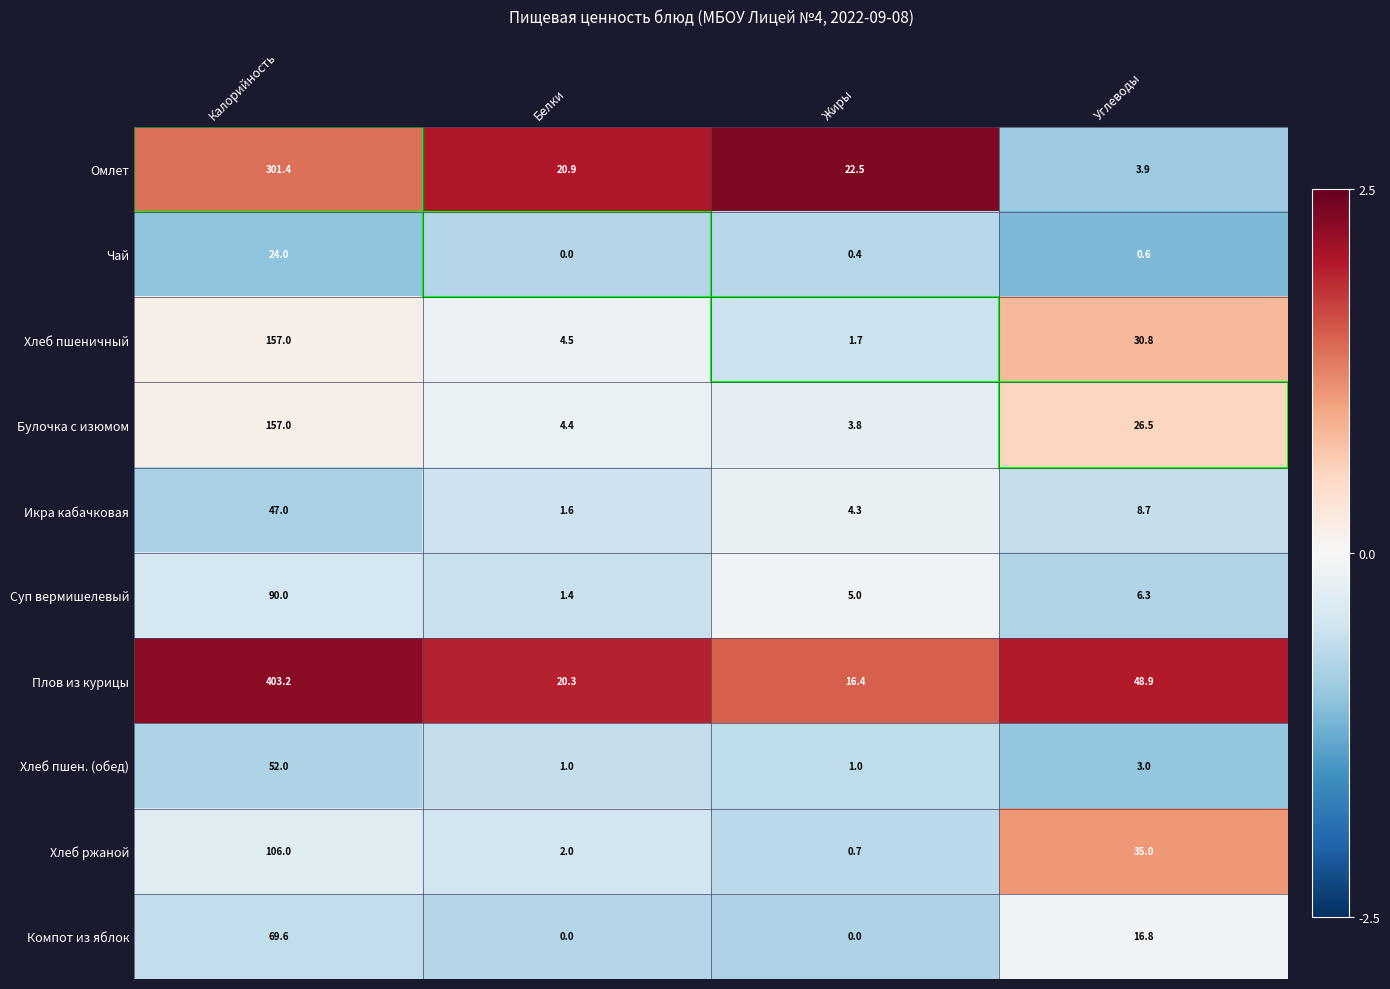

What is the sum of all Хлеб ржаной values?

143.7